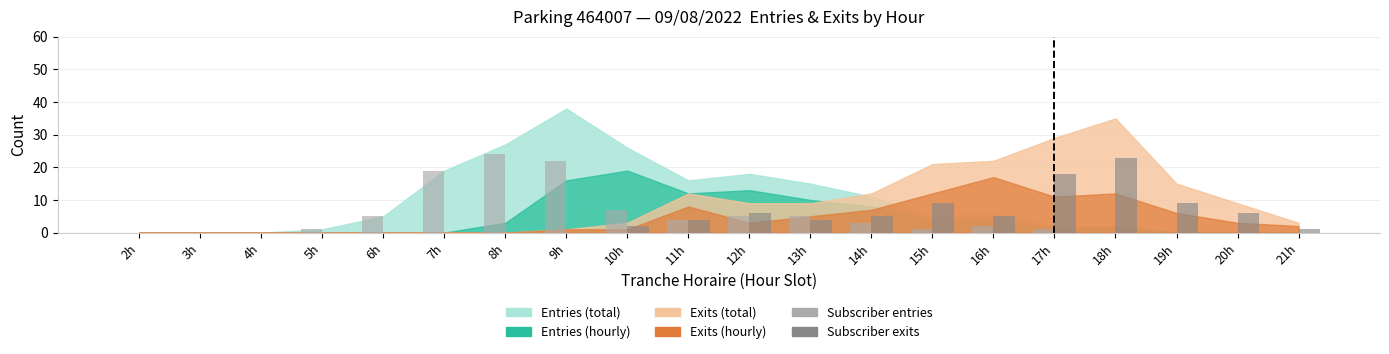

What is the total value across all series at 10h?

9